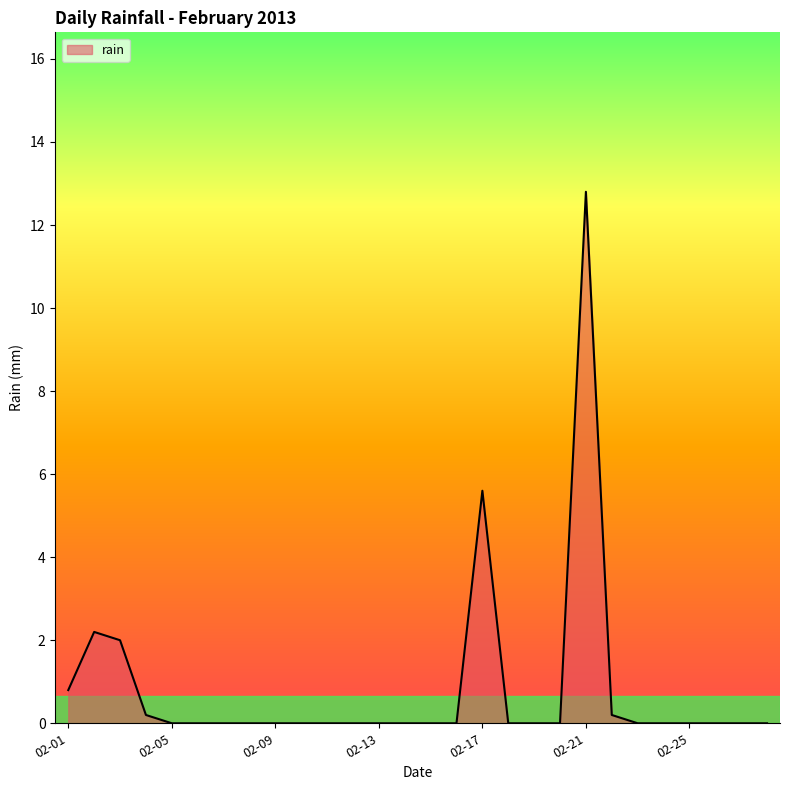

Does the chart display data point markers on the line(s)?

No